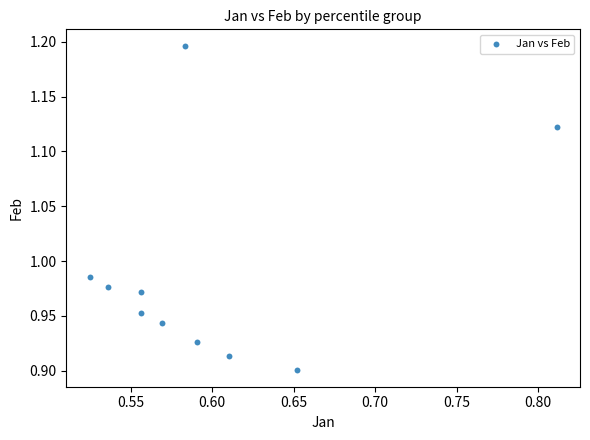

What is the range of X values (max minus min)?

0.3